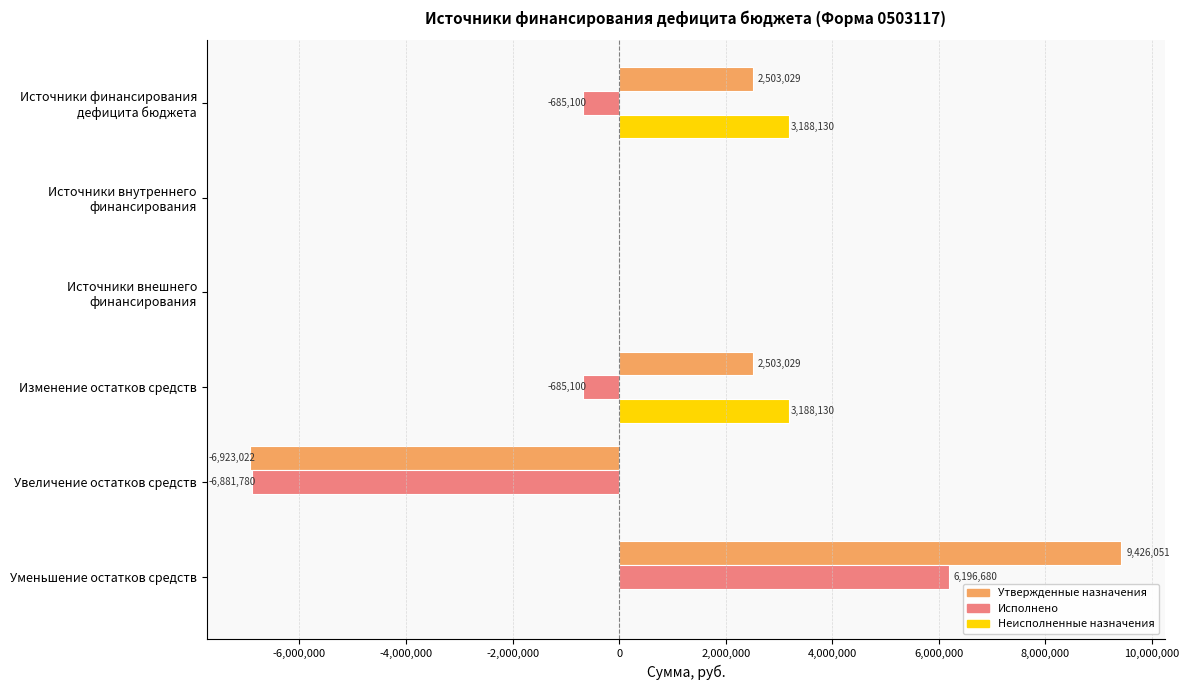

Is it true that Неисполненные назначения equals 0.0 at Уменьшение остатков средств?

True